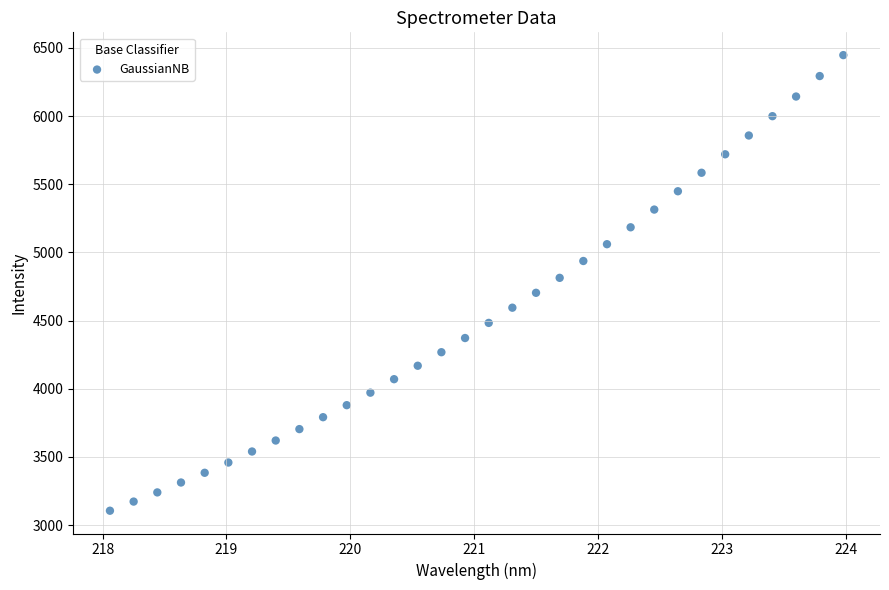

What is the range of X values (max minus min)?

5.9